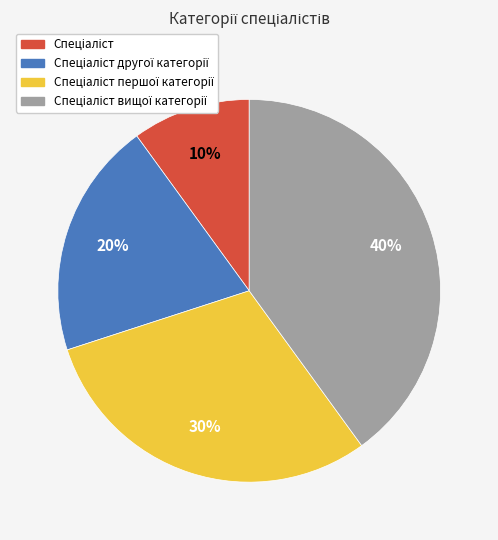

Does any single category account for the majority?

No